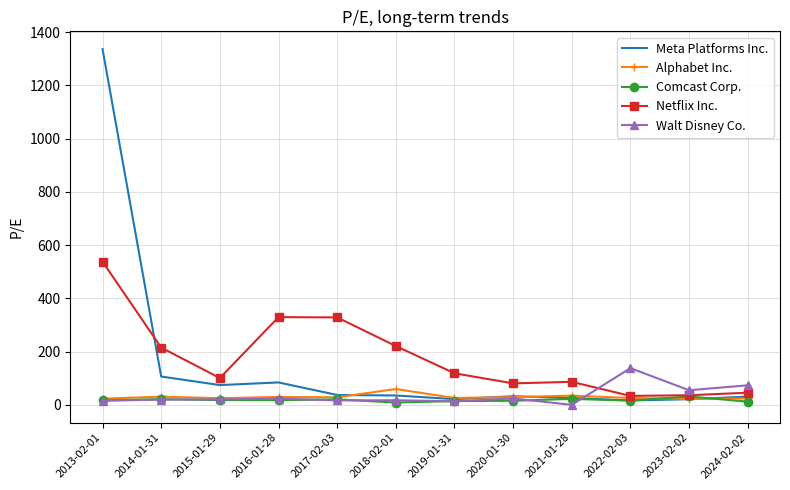

List the series in order of their peak value, lowest first.

Comcast Corp., Alphabet Inc., Walt Disney Co., Netflix Inc., Meta Platforms Inc.